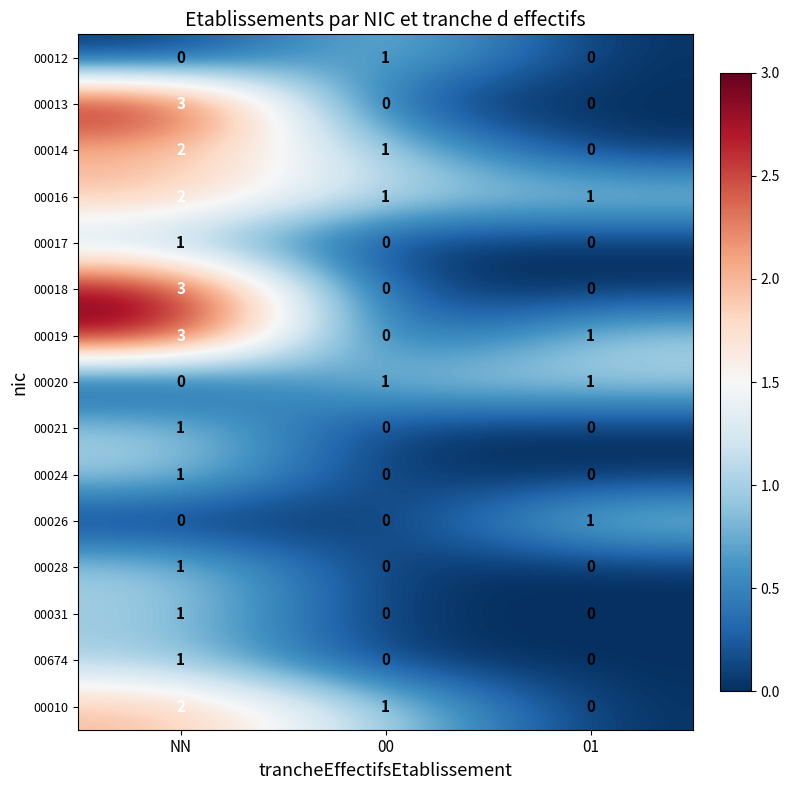

What is the total value across all series at NN?

21